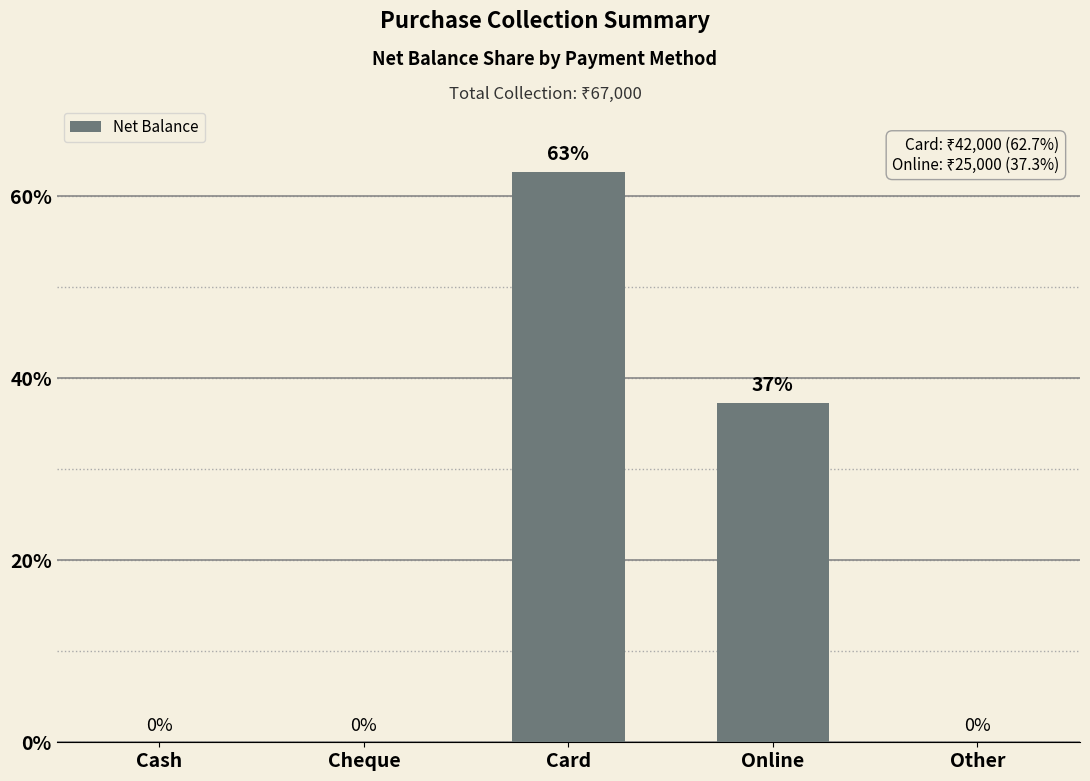

What is the difference between the values at Card and Other?

62.7